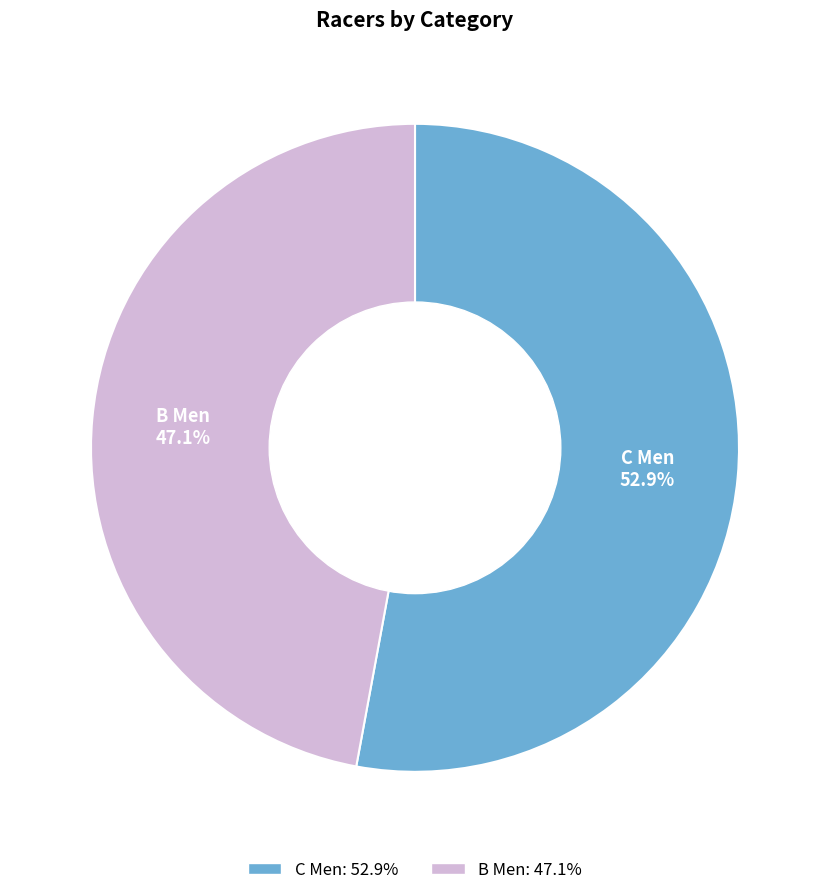

Between C Men and B Men, which is larger?

C Men